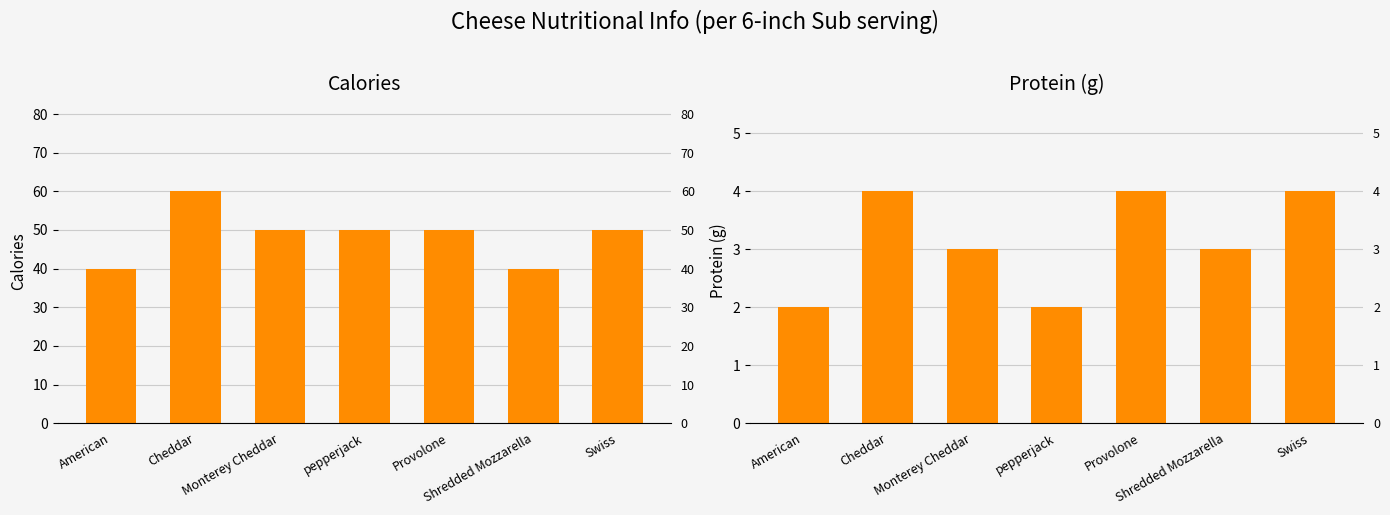

What are all the series names shown in the legend?

Calories, Protein (g)